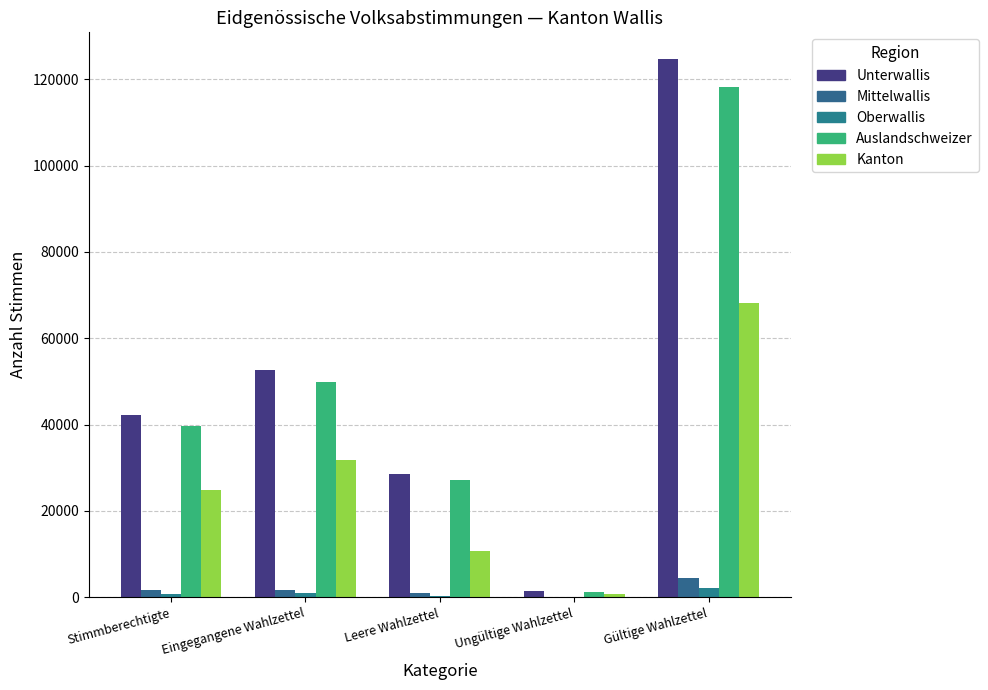

Are the bars horizontal?

No